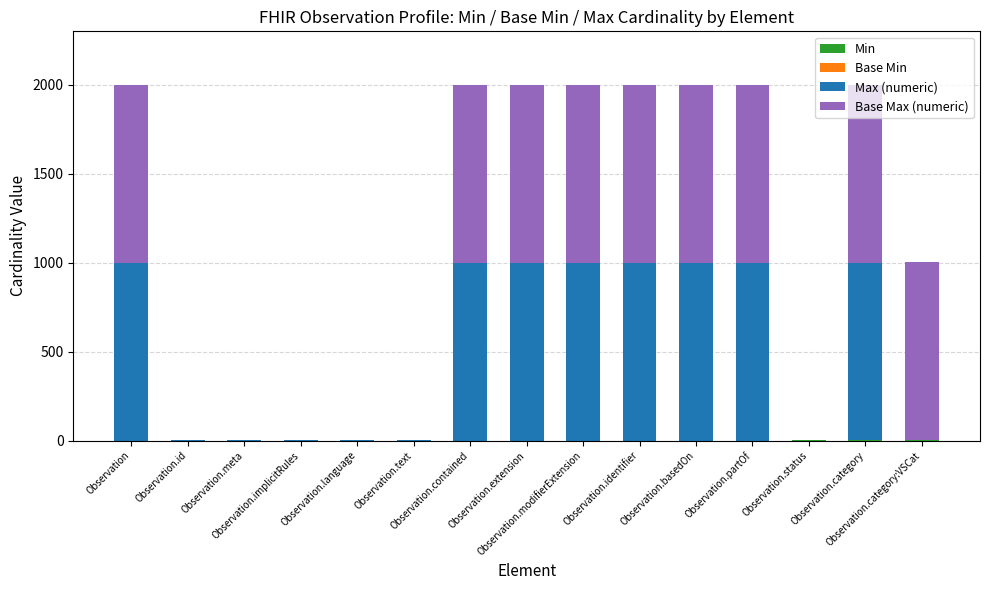

What position from the right is Observation.meta?

13